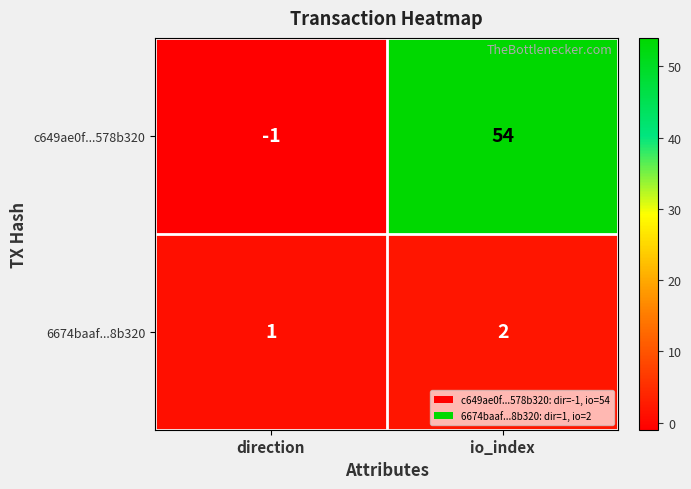

Count the number of data series in this chart.

2